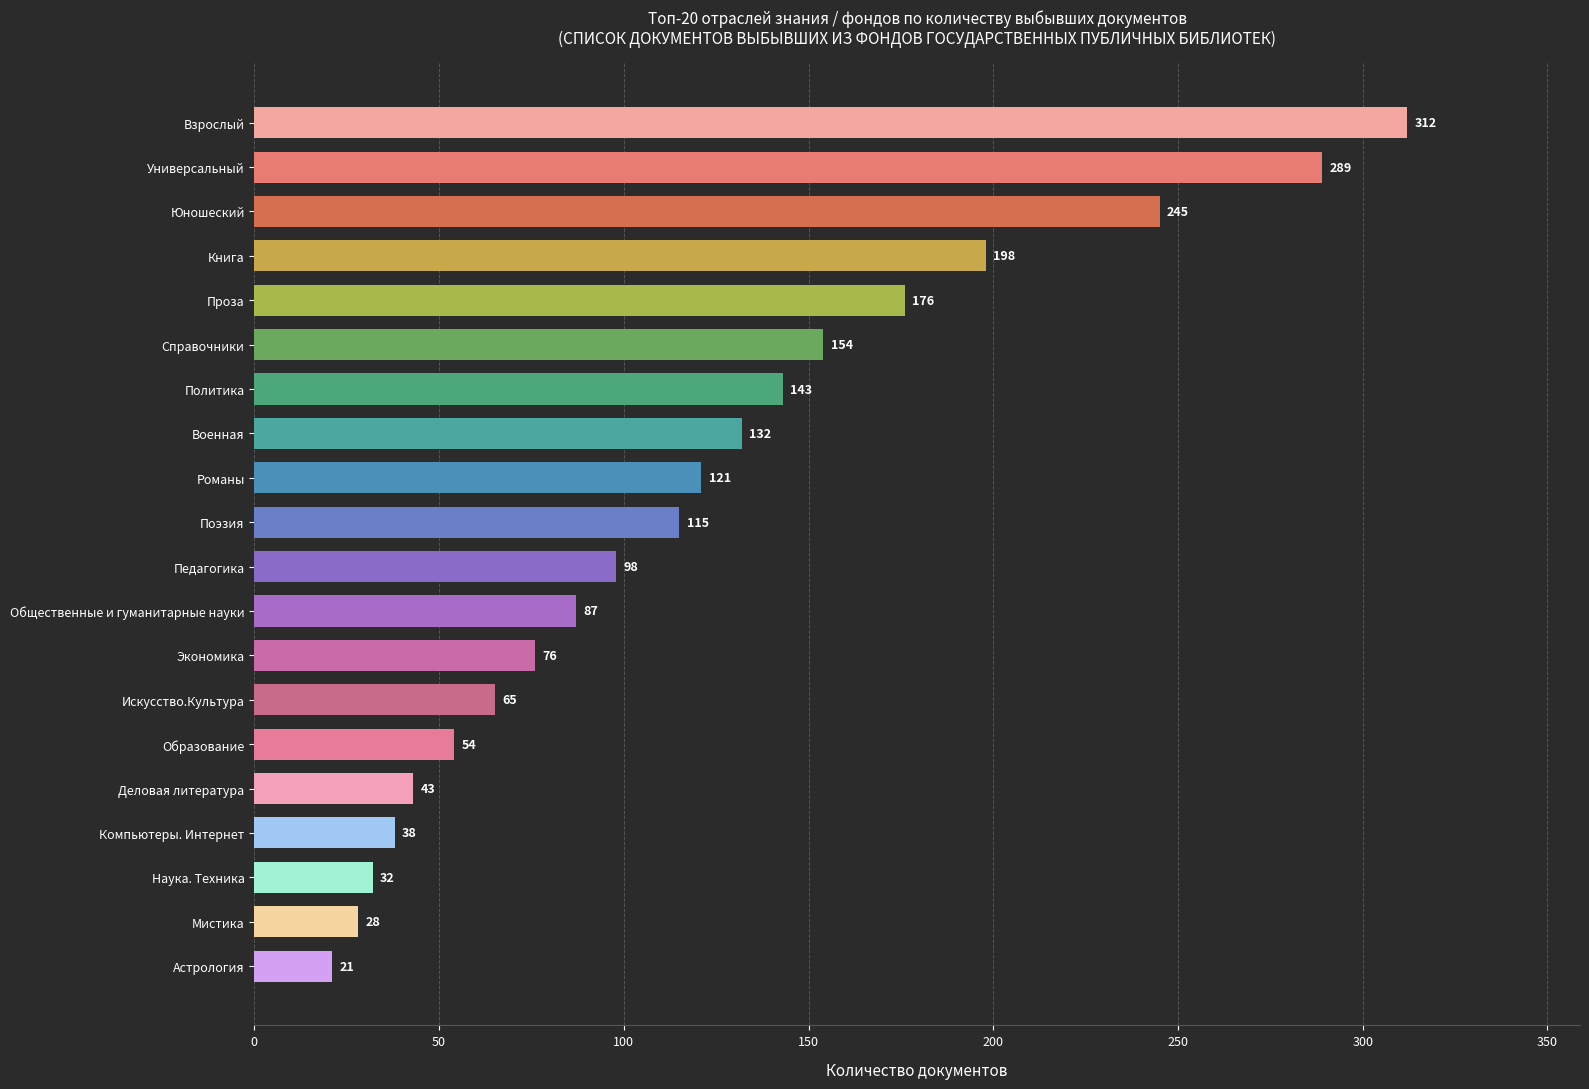

What is the greatest value displayed?

312